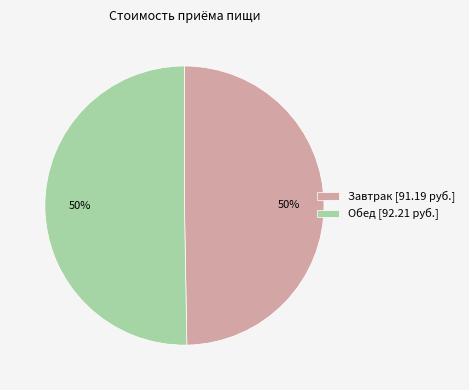

To the nearest percent, what is the combined percentage of Обед [92.21 руб.] and Завтрак [91.19 руб.]?

100%